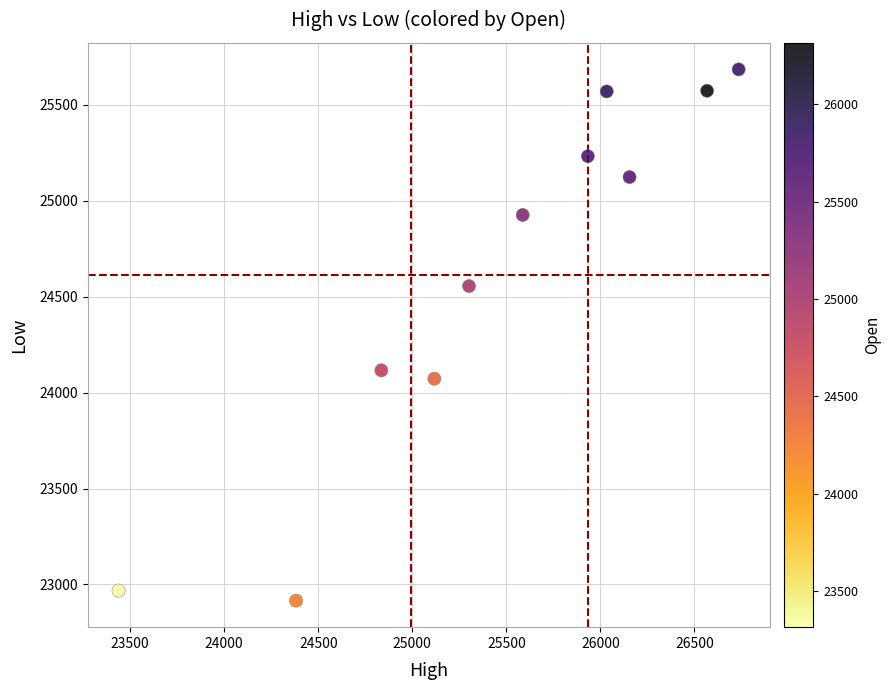

What Y value in the scatter plot is closest to 24300?

24116.3